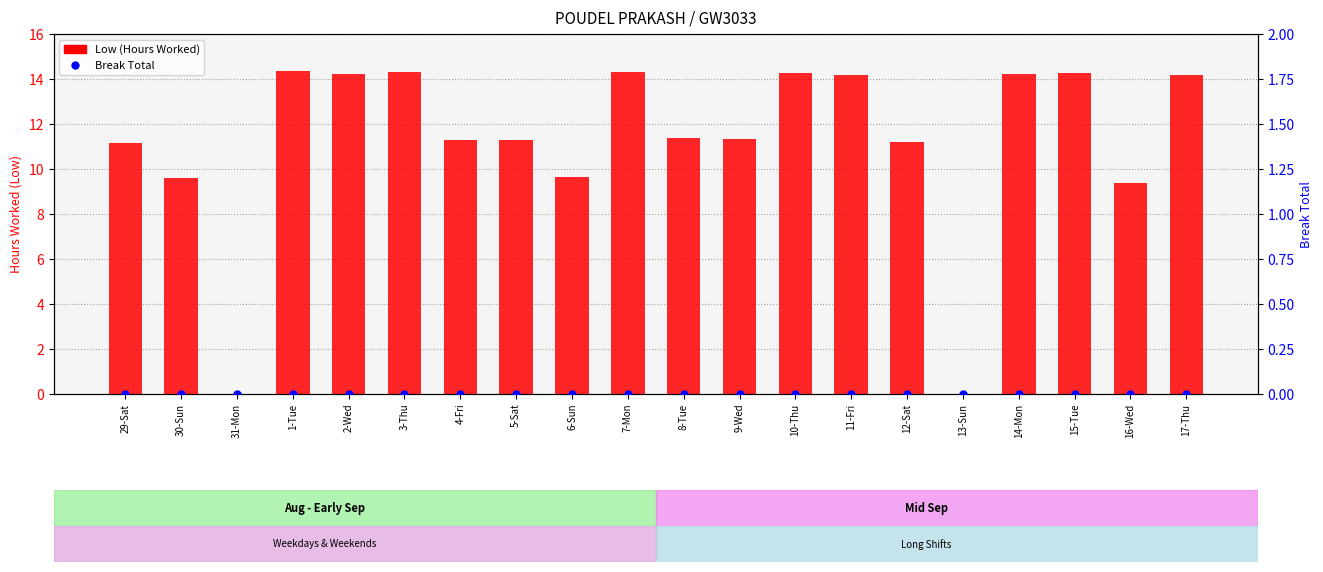

Which series has the largest total across all categories?

Low (Hours Worked)